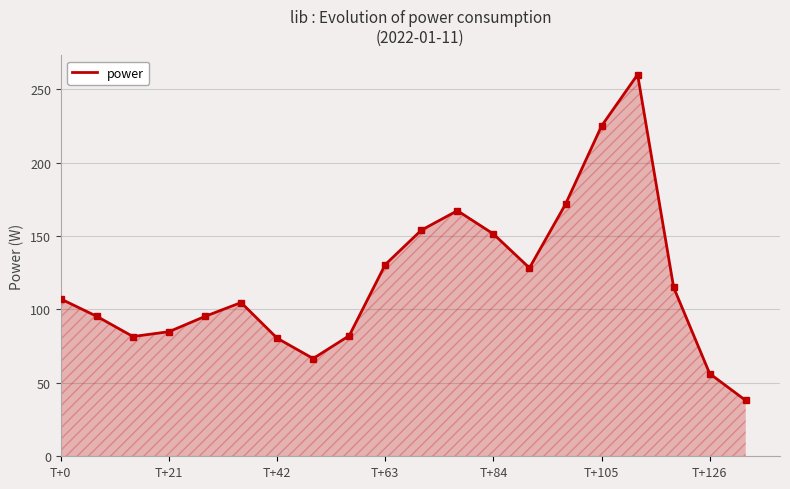

What is the maximum value shown in the chart?

260.0